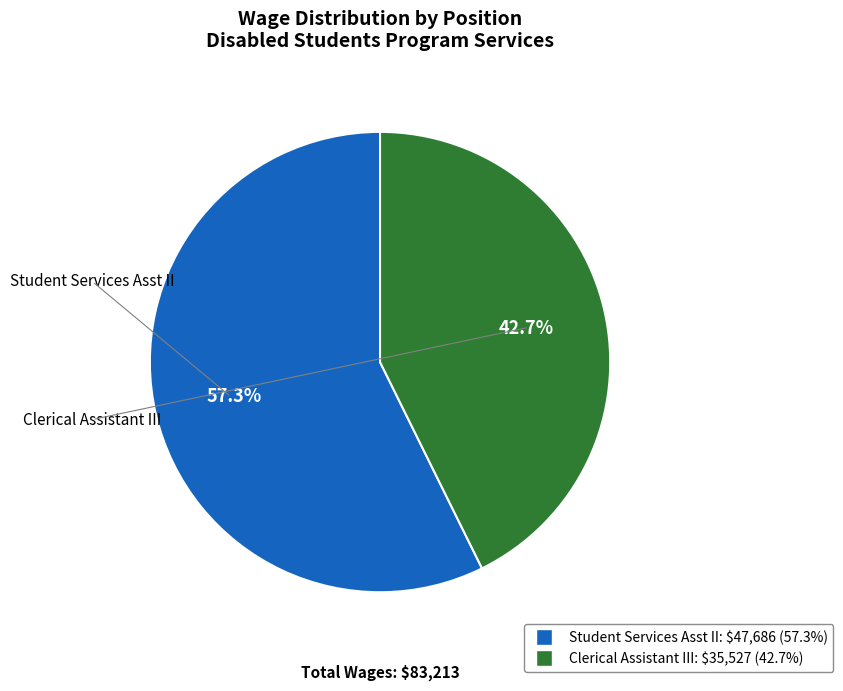

Combined, what portion of the pie is Student Services Asst II and Clerical Assistant III?

100.0%